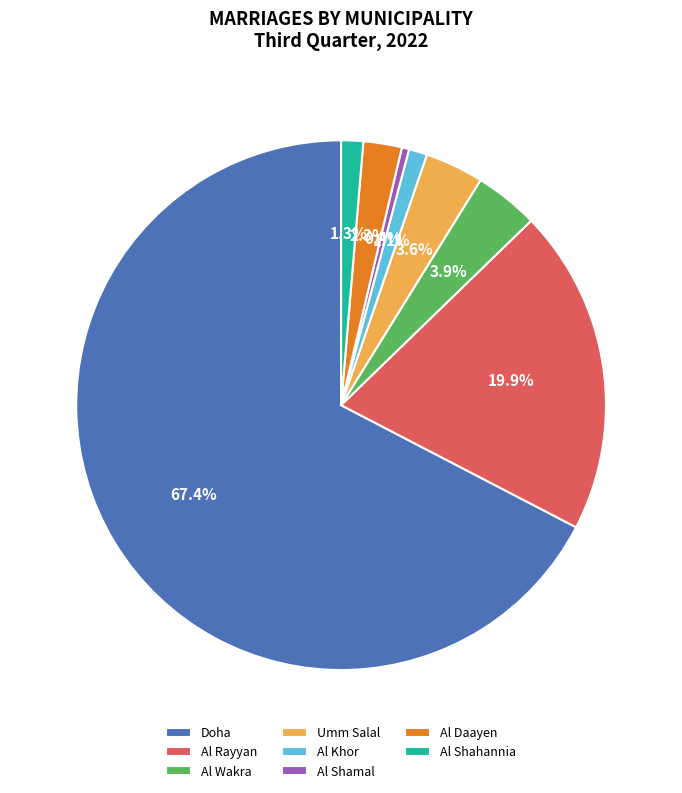

Which category has the smallest portion of the pie?

Al Shamal